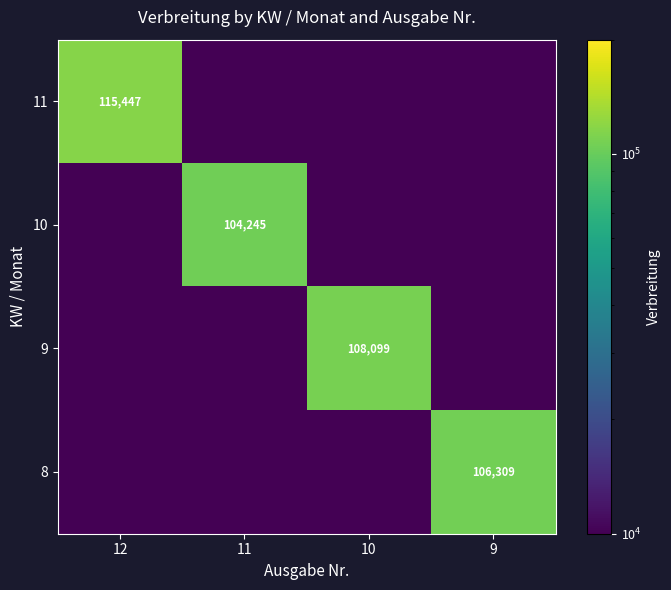

The 10 series shows 58530.3 at 11. True or false?

False